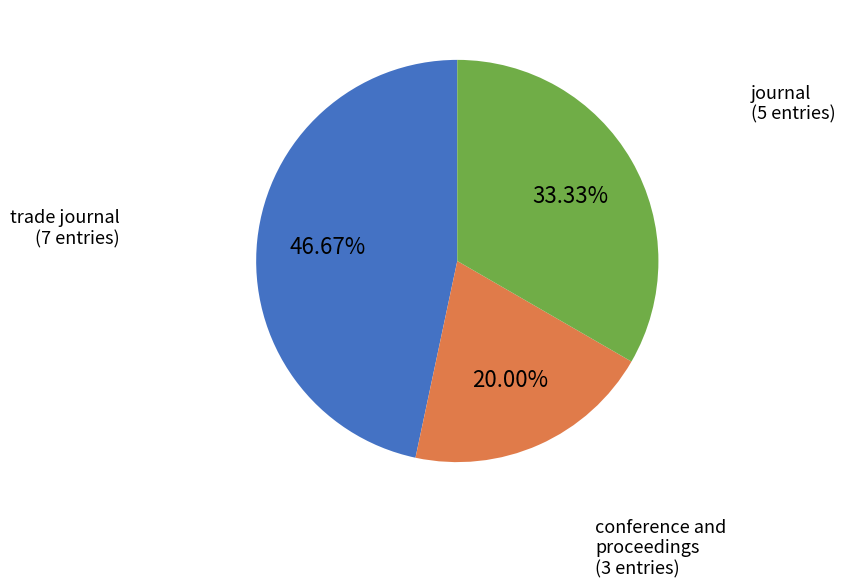

Does any single category account for the majority?

No